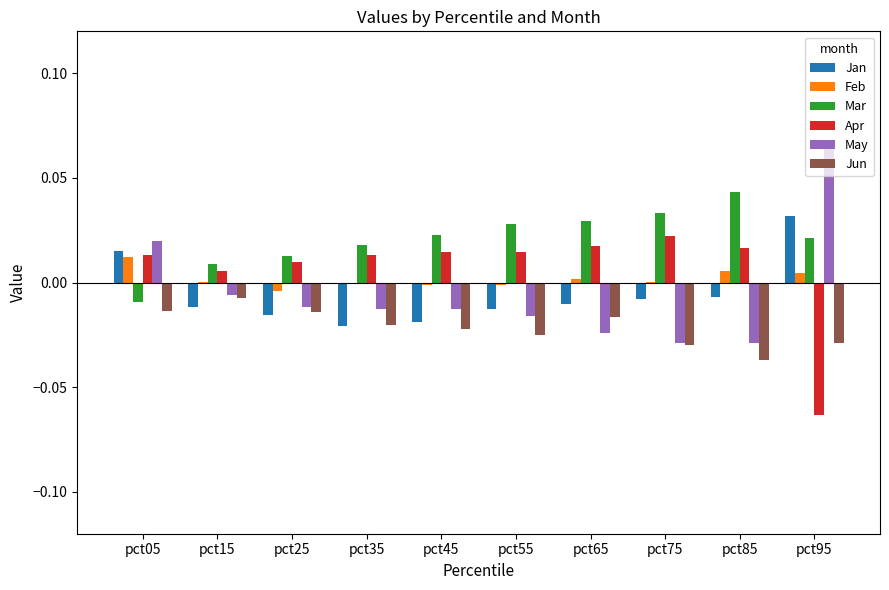

Count the number of categories in the chart.

10